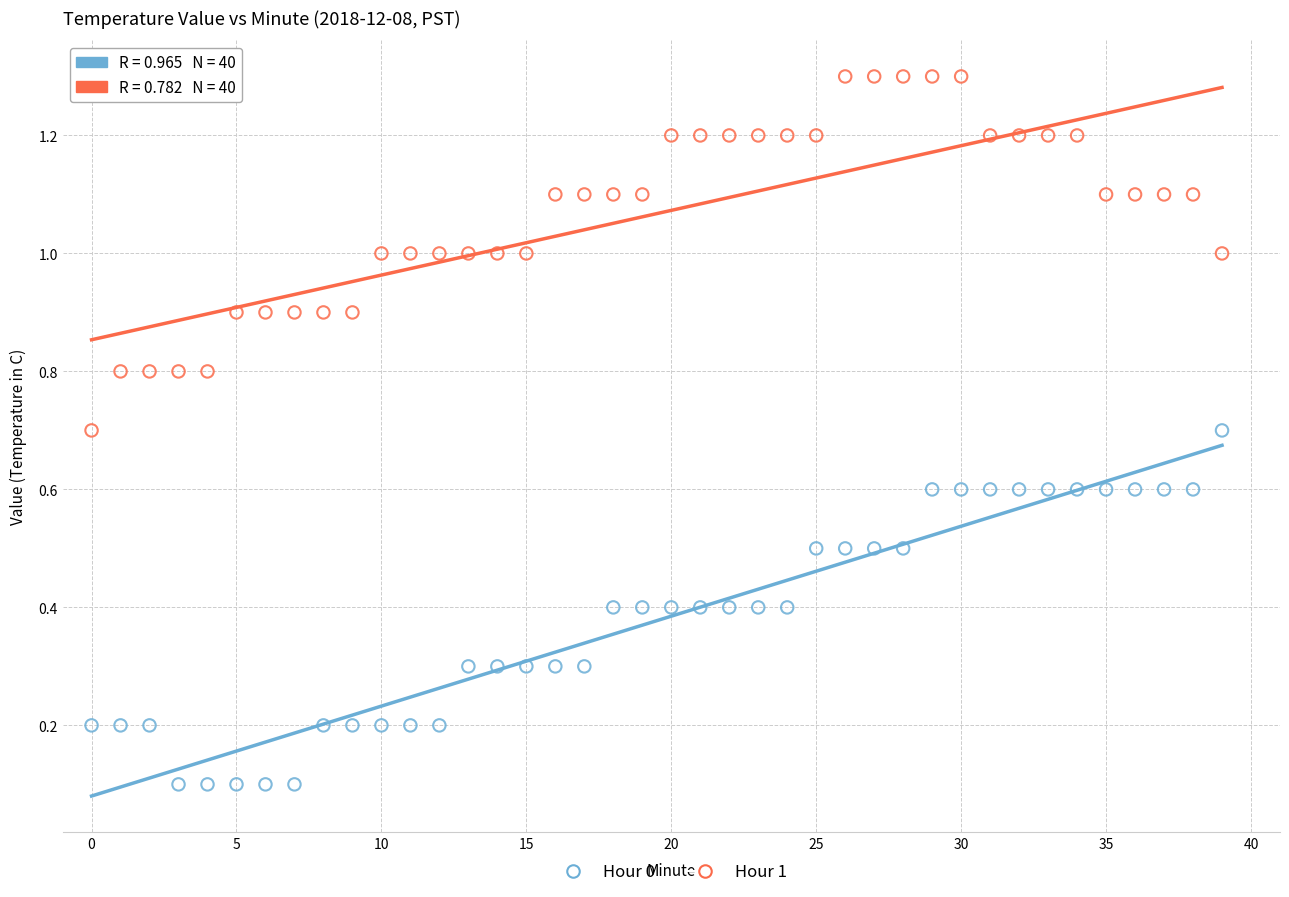

Which series reaches the maximum Y coordinate?

Hour 1